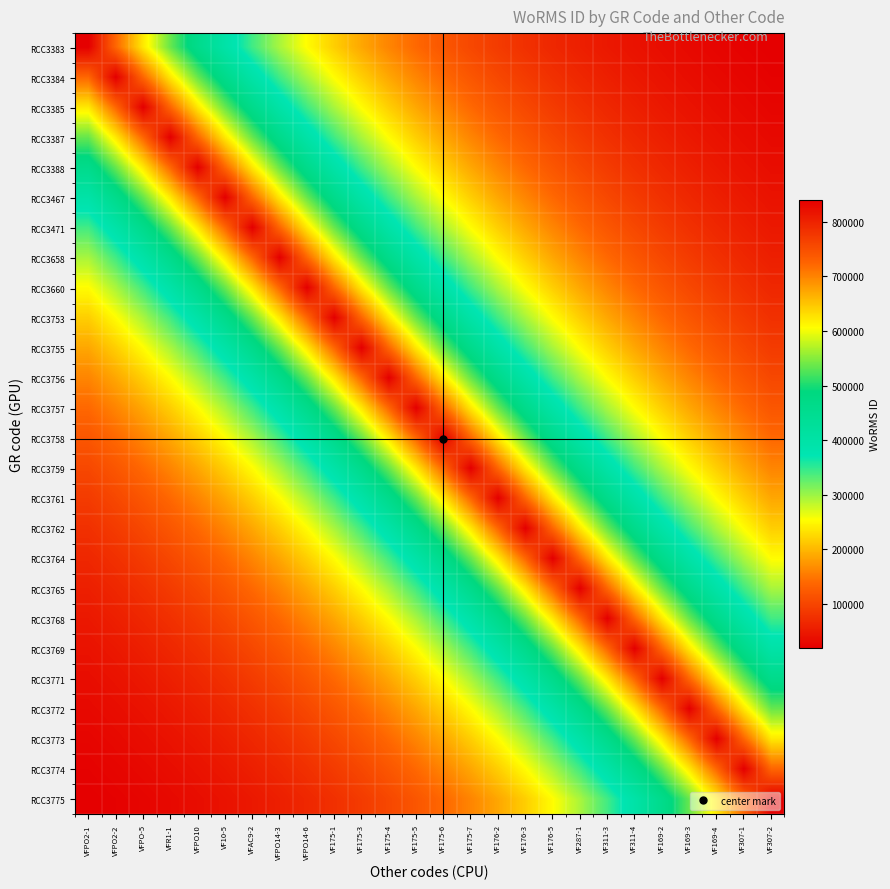

How many series are shown in this chart?

26